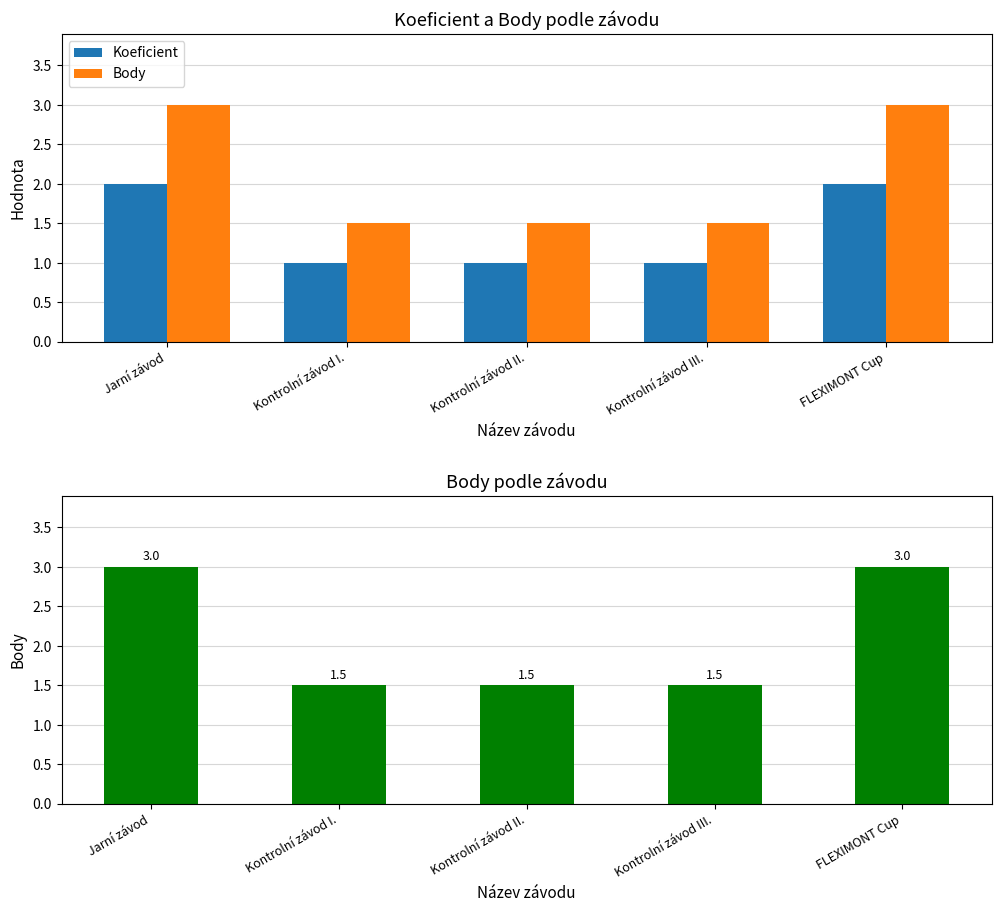

What is the label of the 2nd bar from the right?

Kontrolní závod III.